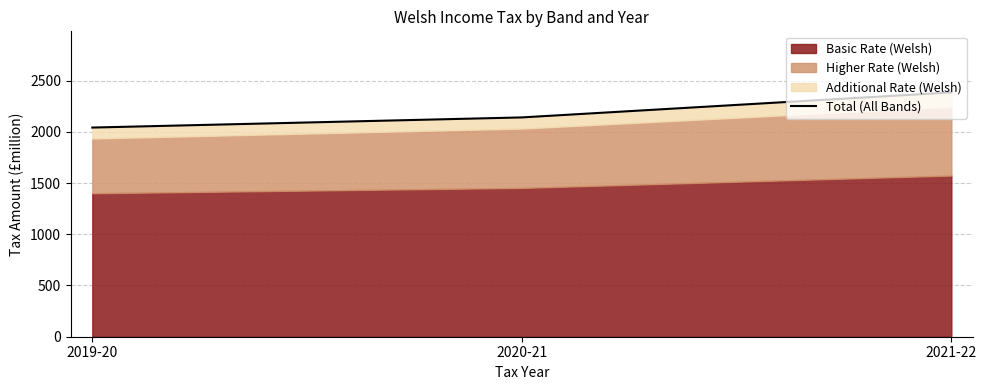

What is the value of the 3rd point from the left?

2384